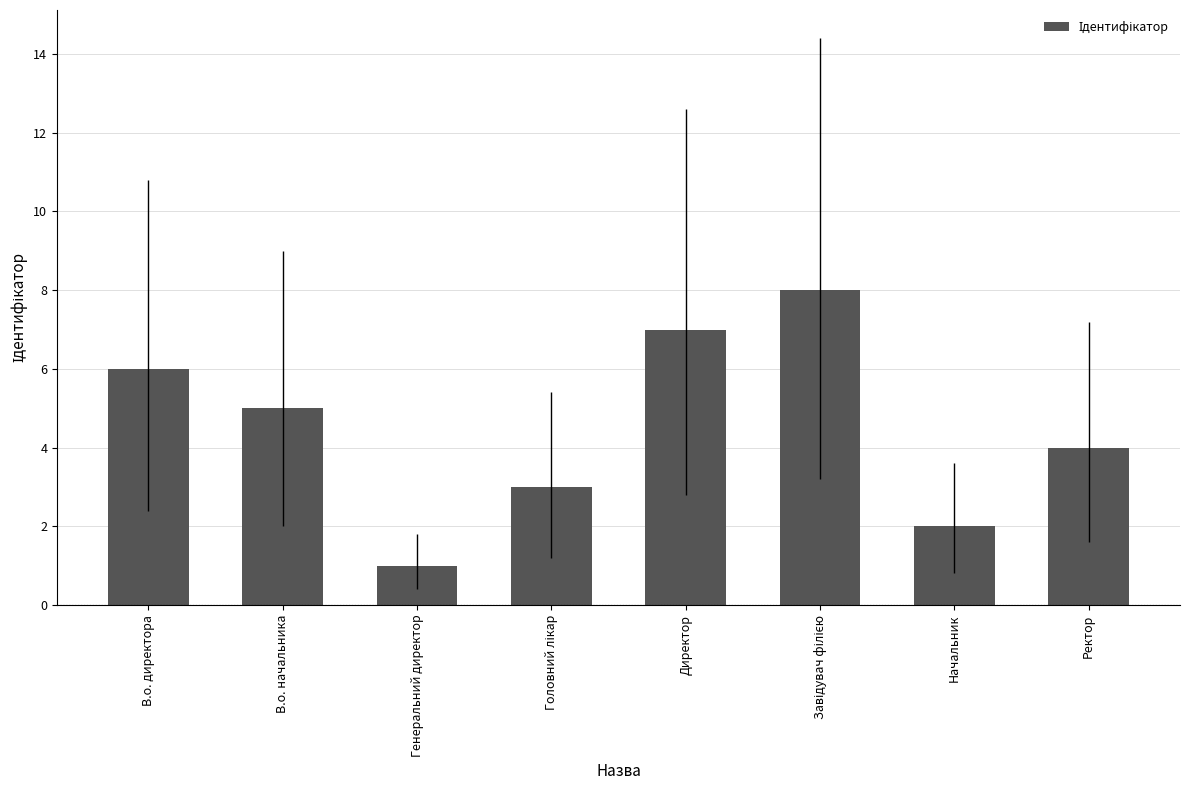

Is it true that the value at В.о. начальника is 5?

True